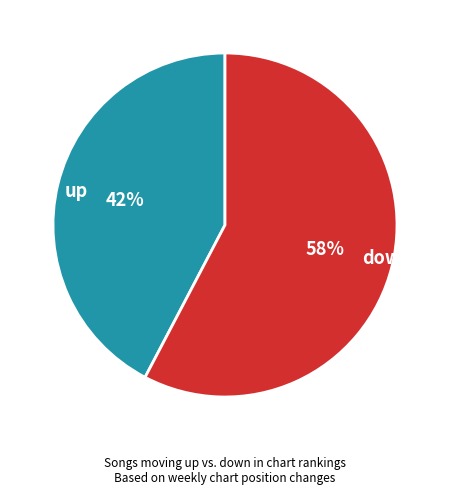

Which slice is the smallest?

up